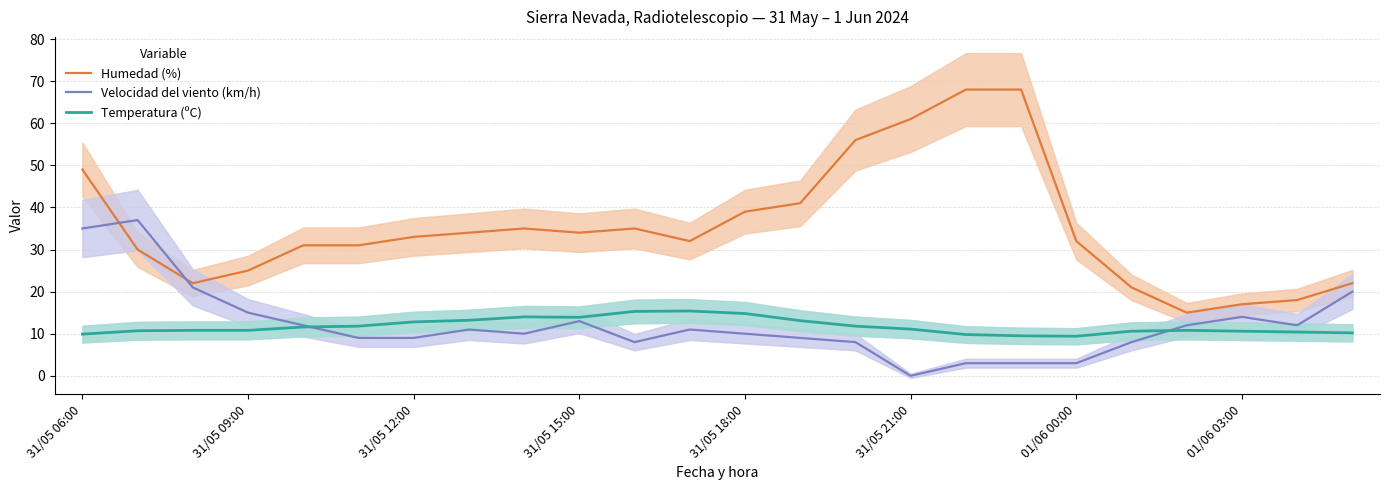

How many series are shown in this chart?

3